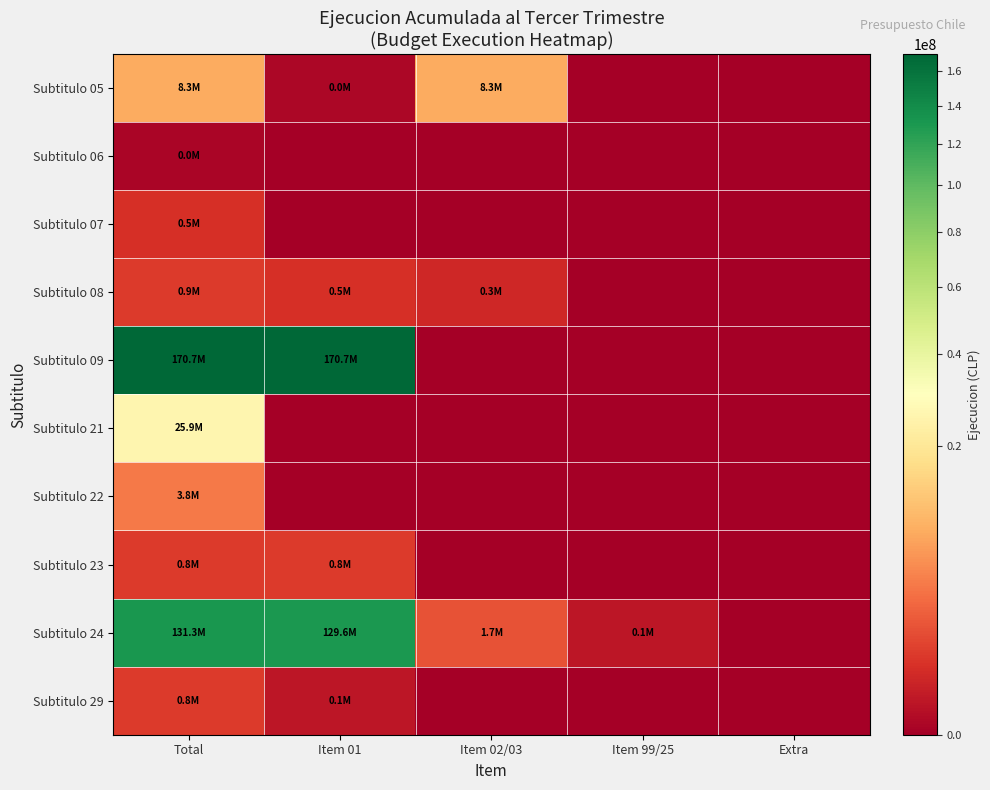

Which has a higher value, Total or Item 99/25?

Total